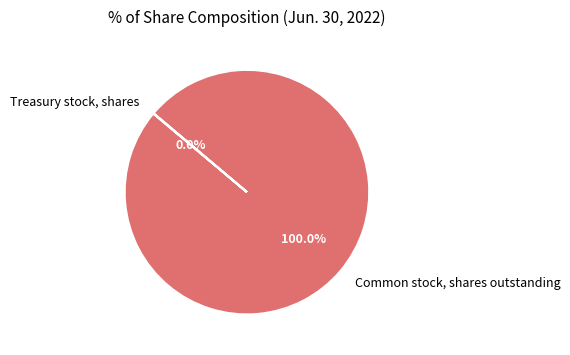

Which category has the biggest portion of the pie?

Common stock, shares outstanding